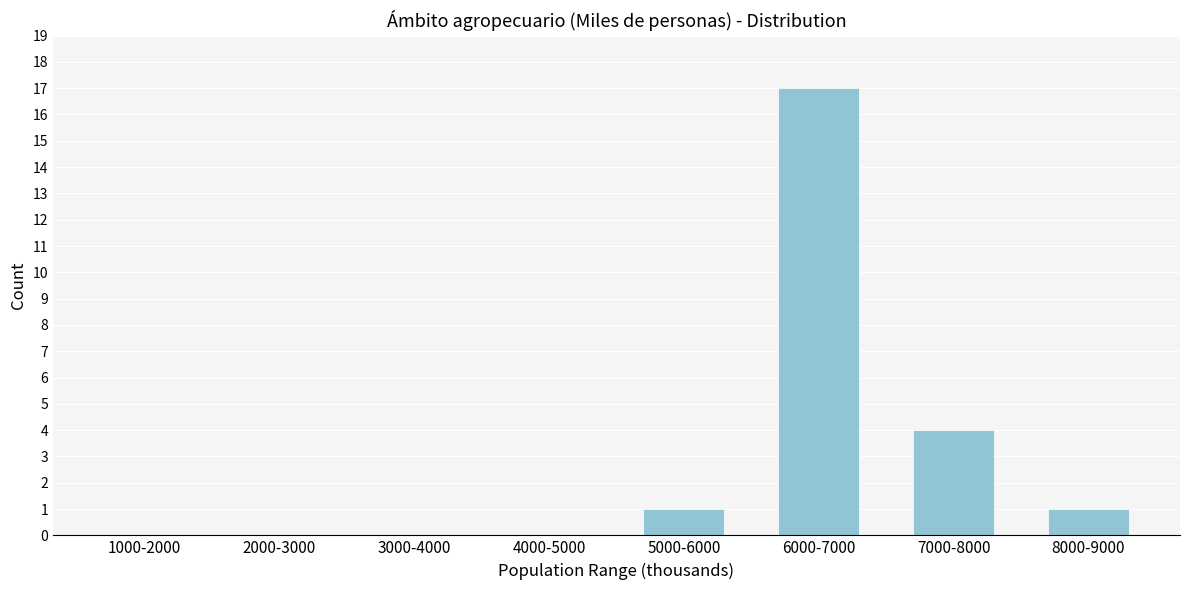

Reading left to right, what are all the values shown in this chart?

1000-2000=0	2000-3000=0	3000-4000=0	4000-5000=0	5000-6000=1	6000-7000=17	7000-8000=4	8000-9000=1